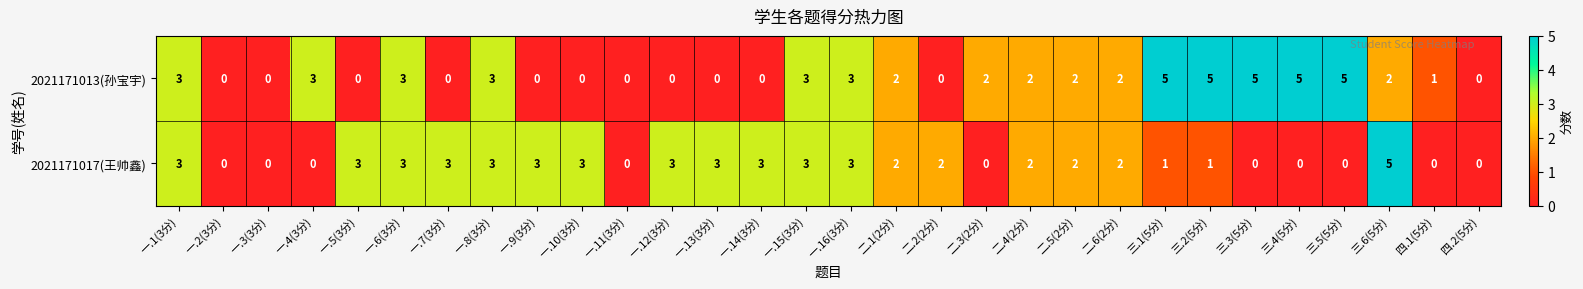

What is the maximum value for 2021171017(王帅鑫)?

5